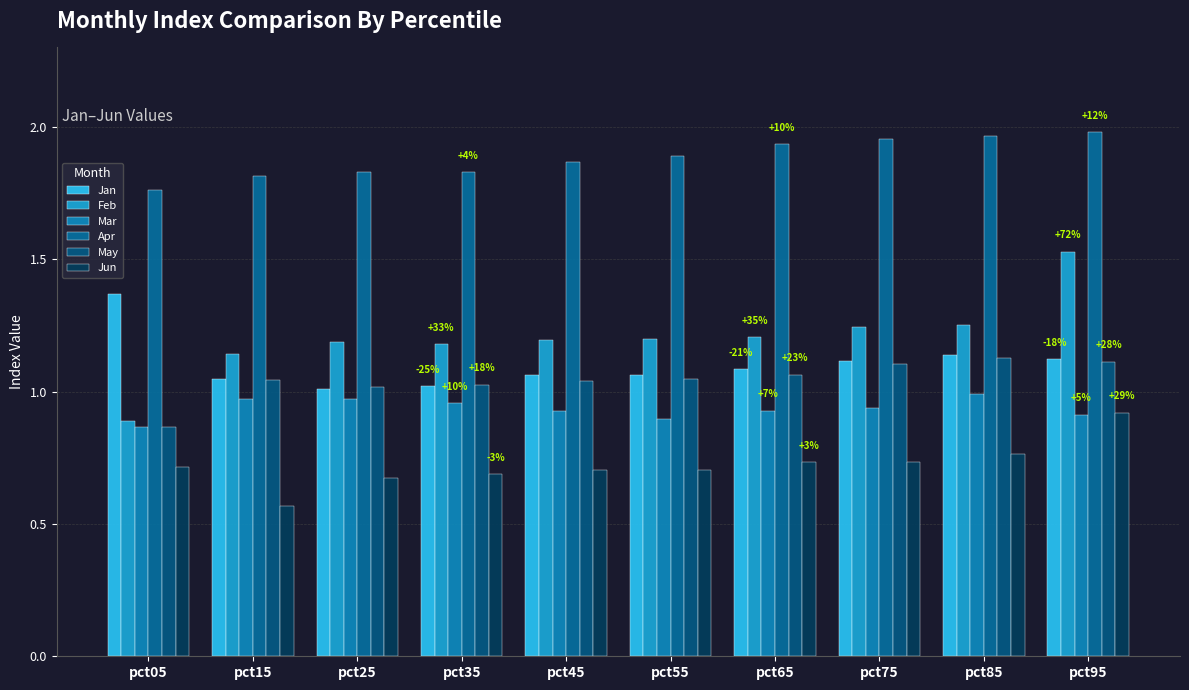

Reading left to right, transcribe all the data shown in this chart.

Jan: 1.4	1.0	1.0	1.0	1.1	1.1	1.1	1.1	1.1	1.1
Feb: 0.9	1.1	1.2	1.2	1.2	1.2	1.2	1.2	1.3	1.5
Mar: 0.9	1.0	1.0	1.0	0.9	0.9	0.9	0.9	1.0	0.9
Apr: 1.8	1.8	1.8	1.8	1.9	1.9	1.9	2.0	2.0	2.0
May: 0.9	1.0	1.0	1.0	1.0	1.0	1.1	1.1	1.1	1.1
Jun: 0.7	0.6	0.7	0.7	0.7	0.7	0.7	0.7	0.8	0.9